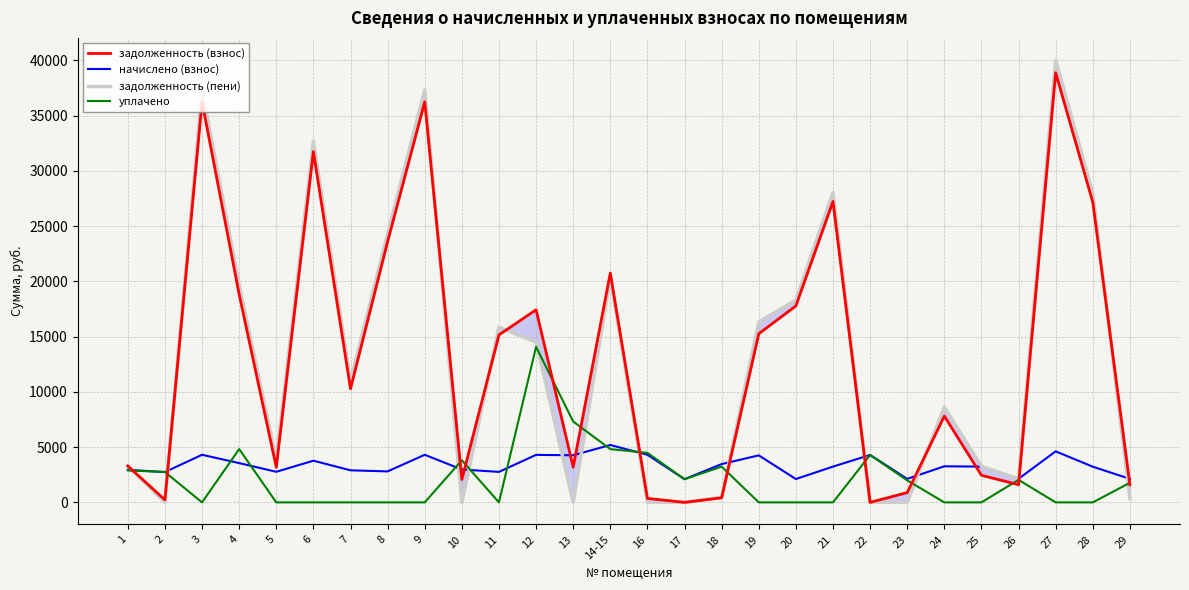

What is the label of the 6th point from the left?

6